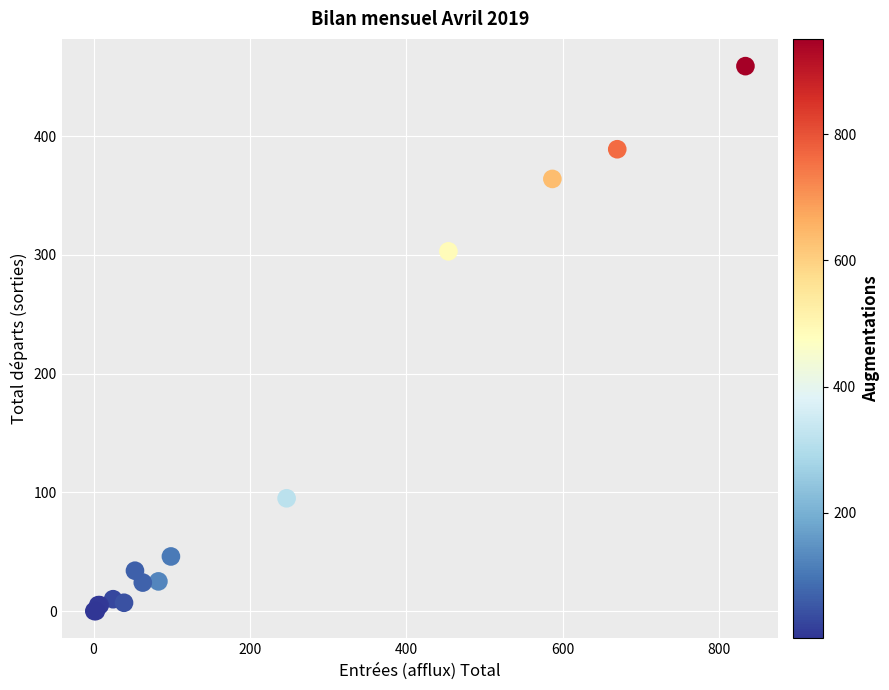

What Y value in the scatter plot is closest to 229?

303